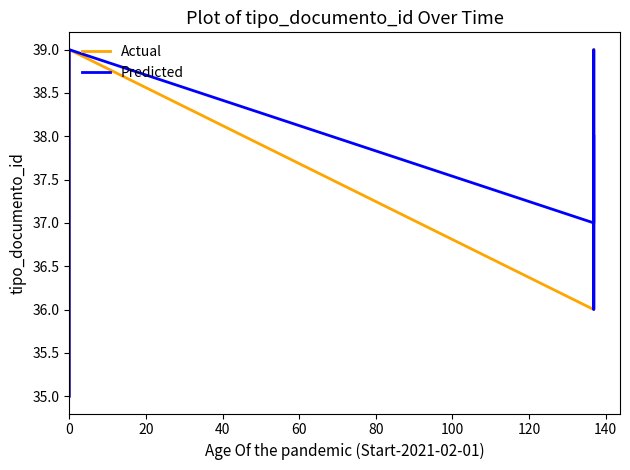

Which series has the widest spread of values?

Actual